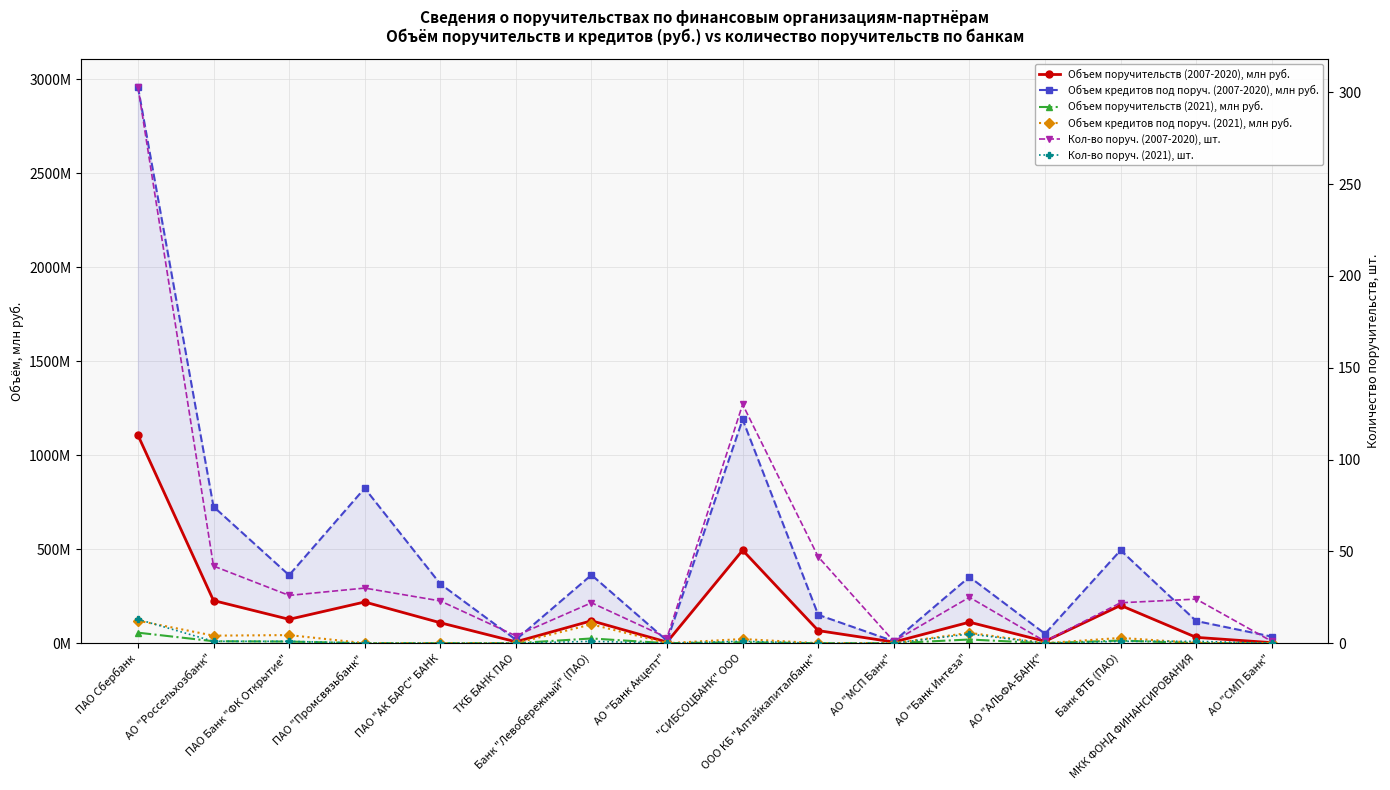

Which series has the largest total across all categories?

Объем кредитов под поруч. (2007-2020), млн руб.